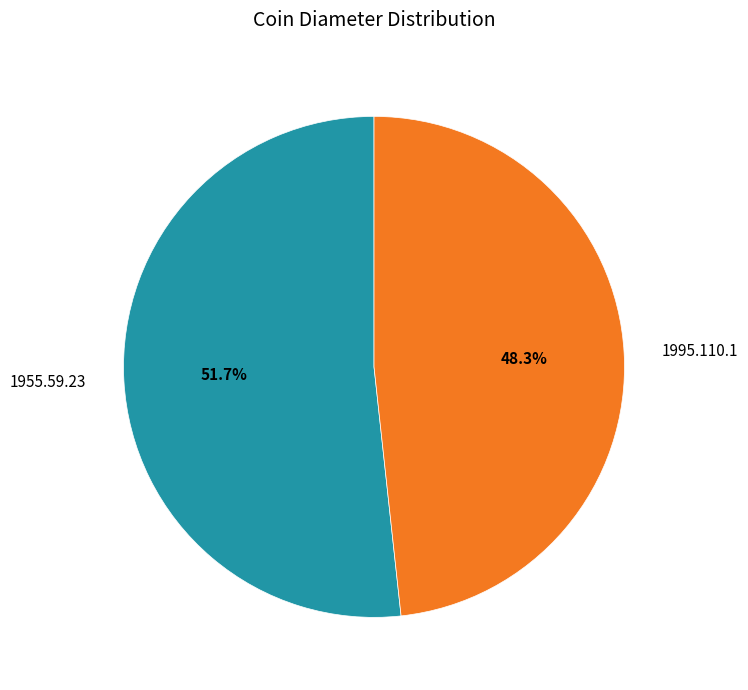

Which category has the biggest portion of the pie?

1955.59.23